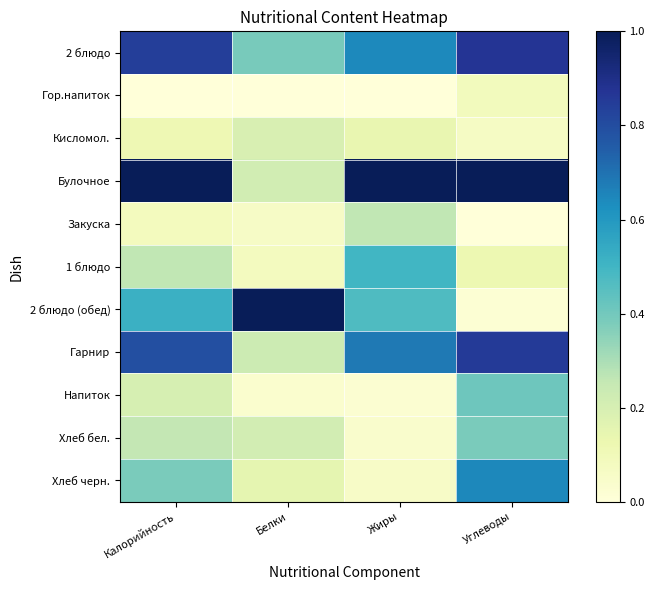

What is the total value across all series at Белки?

2.6